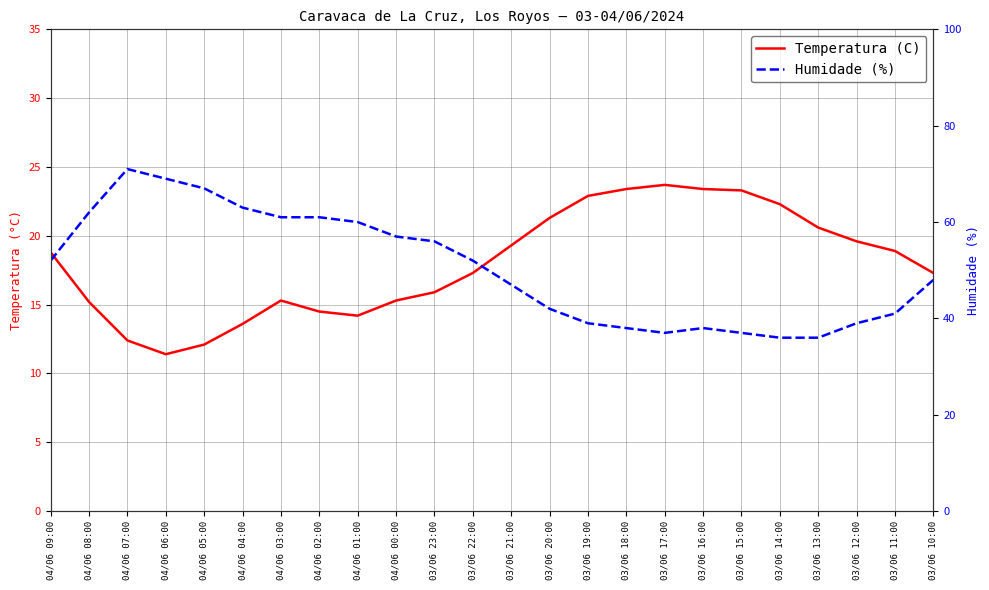

What is the label of the 15th point from the left?

03/06 19:00